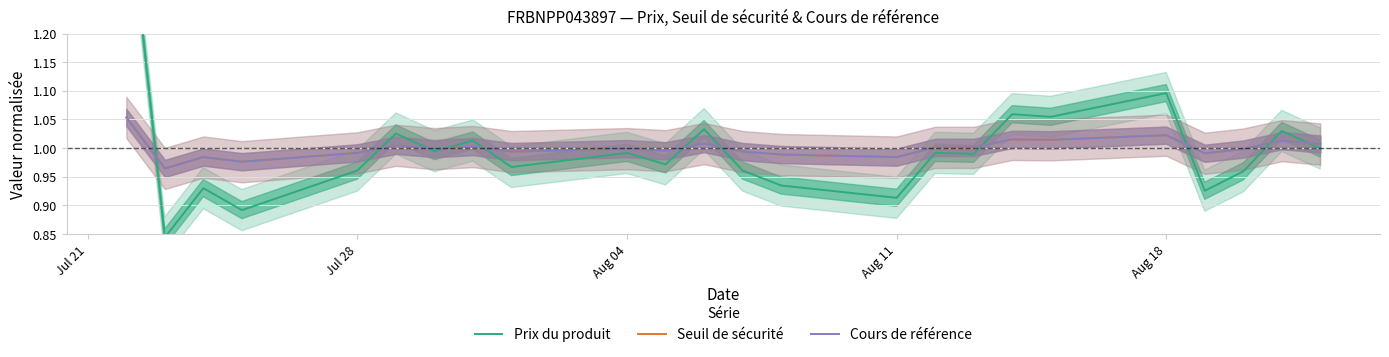

What is the average value of the Cours de référence series?

1.0